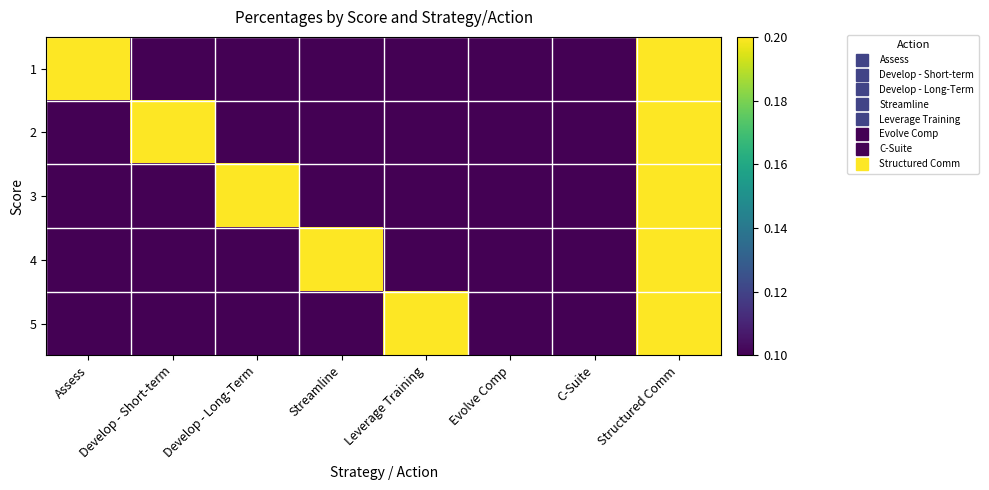

Which has a higher value, Assess or Develop - Short-term?

Assess